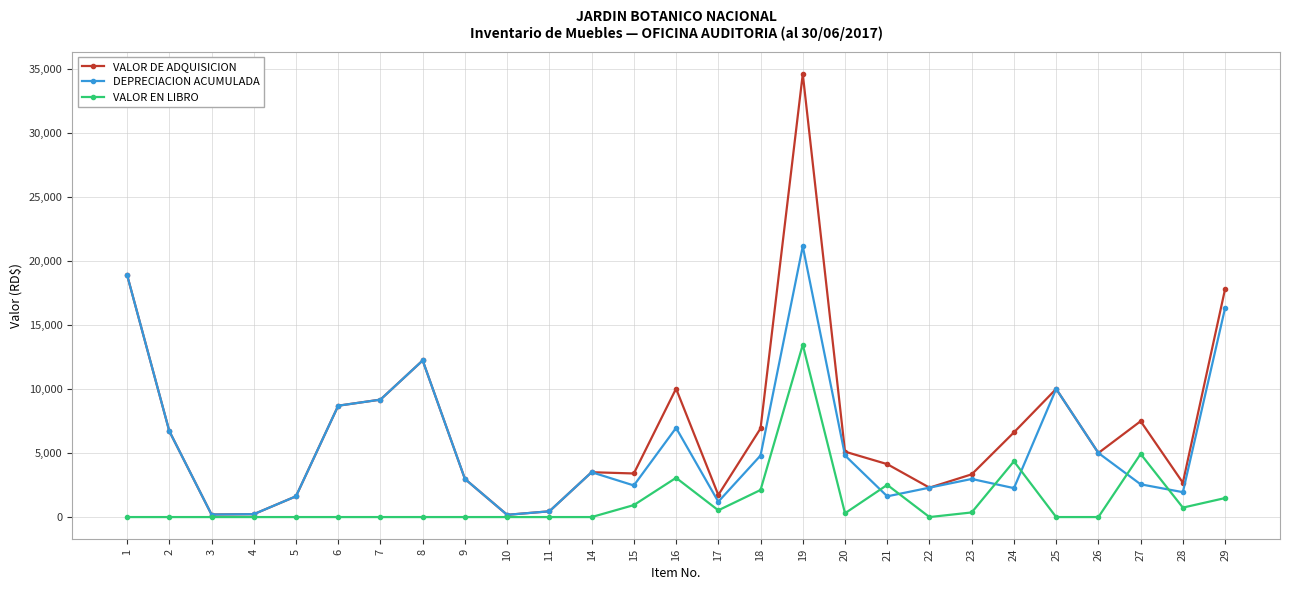

What is the total value across all series at 18?

13830.0